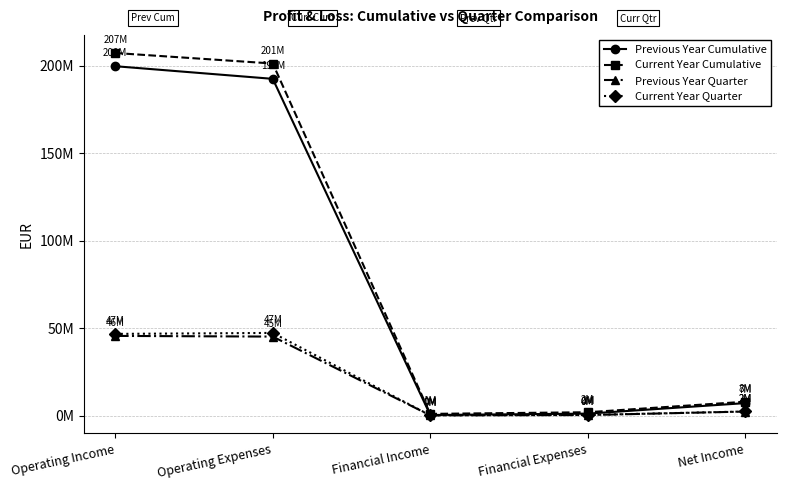

The value of Previous Year Quarter at Net Income is 4.2. True or false?

False